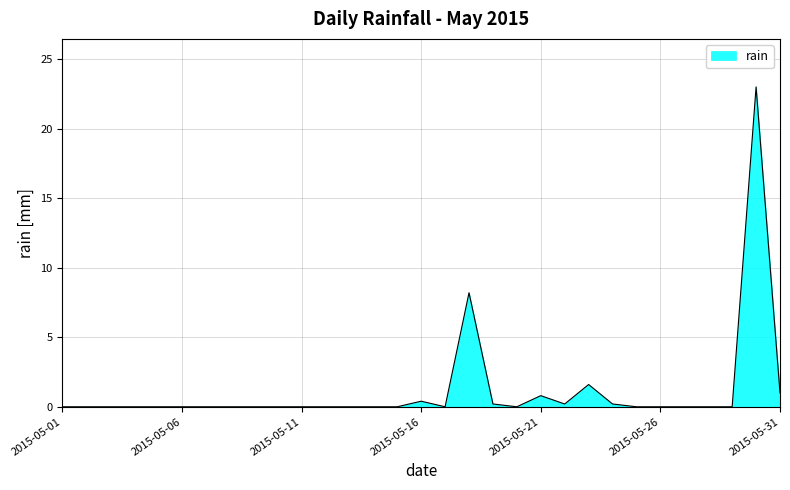

What is the difference between the maximum and minimum values?

23.0